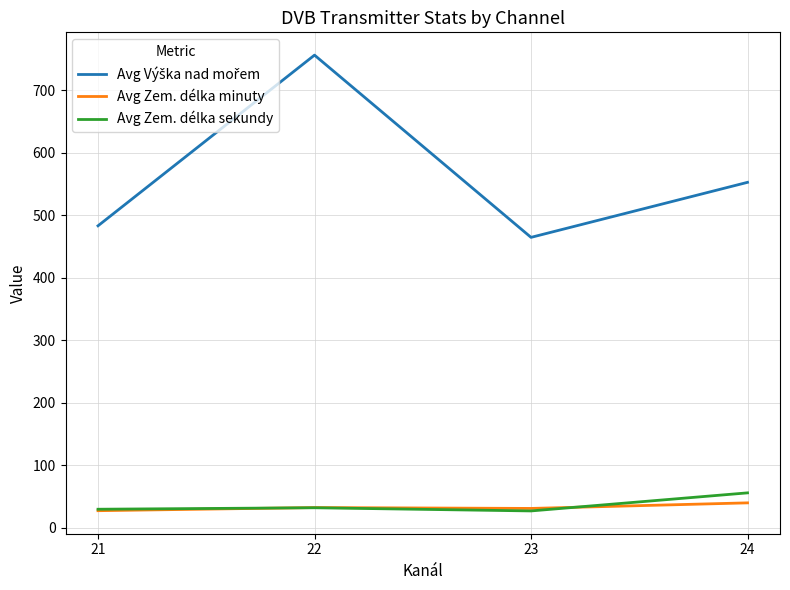

What is the sum of the Avg Zem. délka minuty values at 22 and 23?

63.6